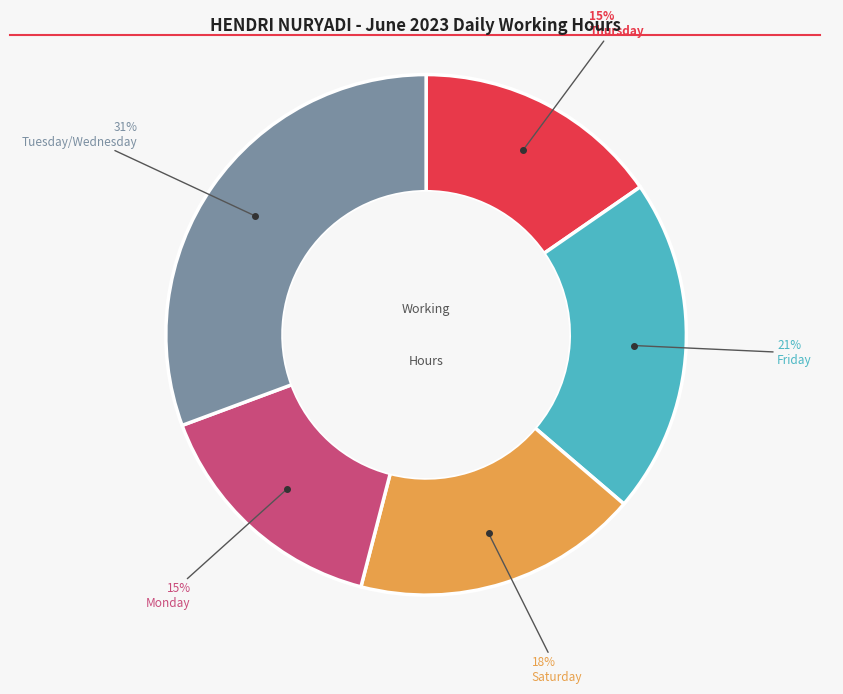

To the nearest percent, what is the average slice percentage?

20%